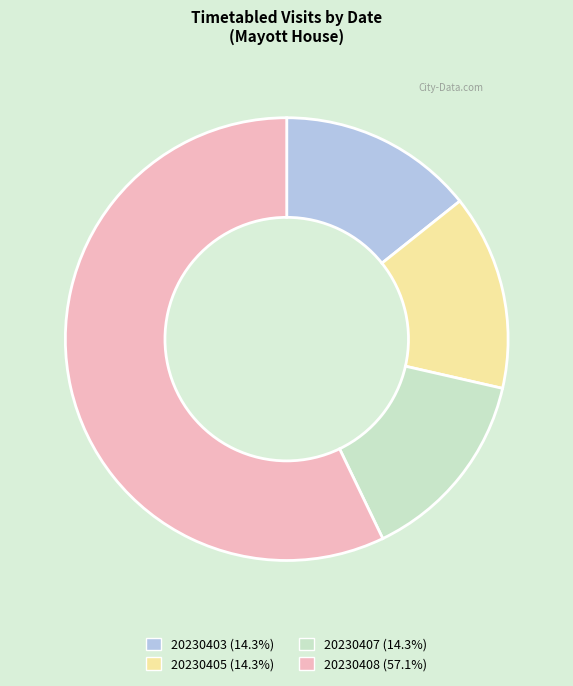

Is there a majority slice in this chart?

Yes